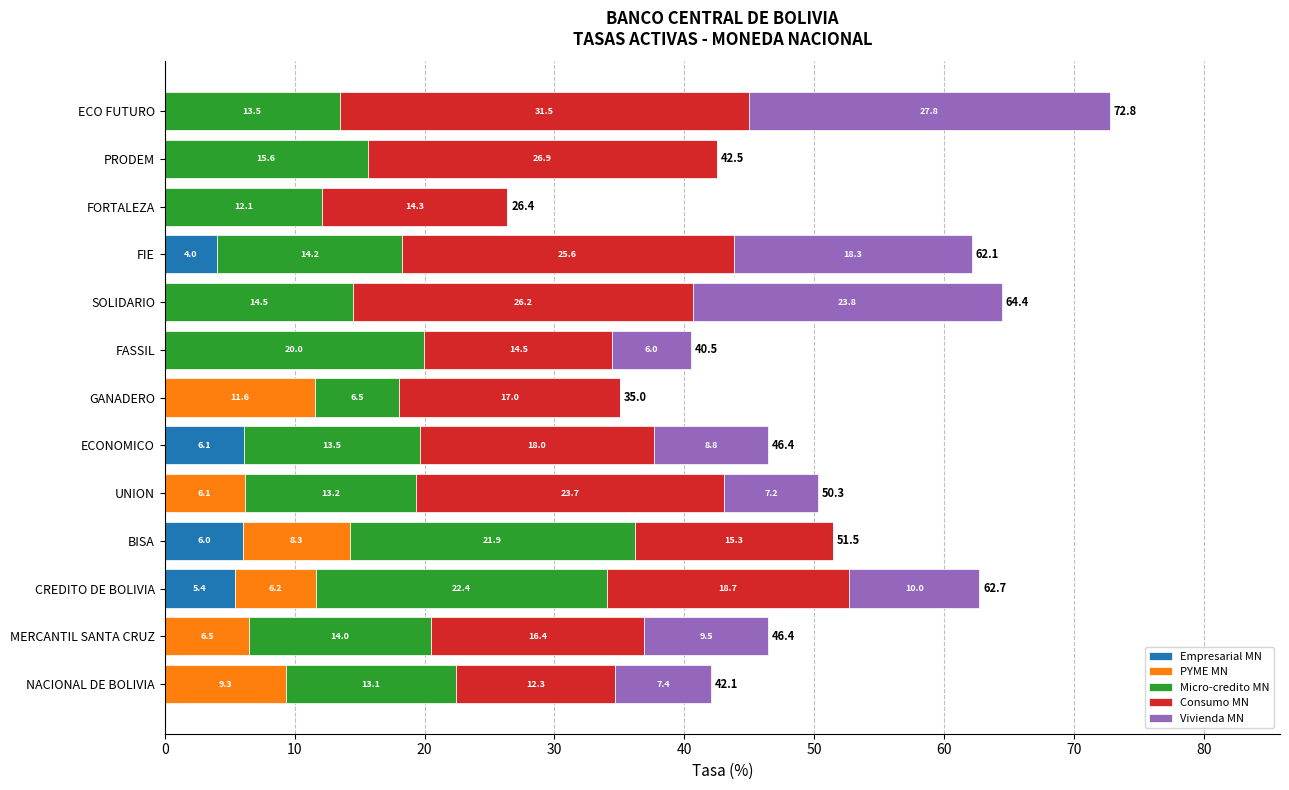

At which label does Empresarial MN reach its peak?

ECONOMICO